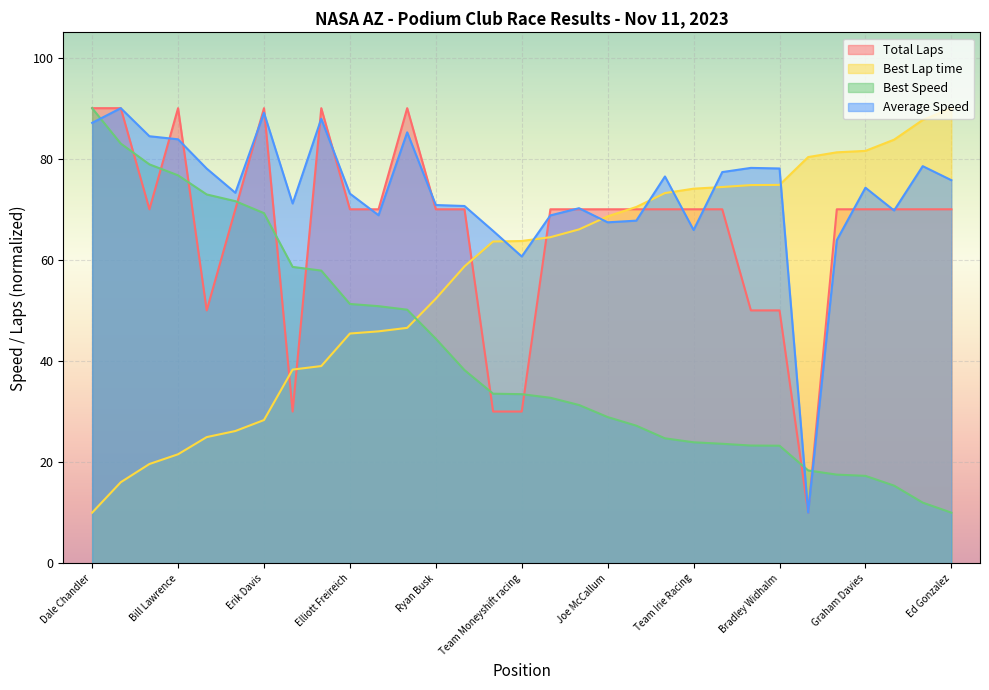

After their last crossing, which series has the higher values: Best Lap time or Average Speed?

Best Lap time